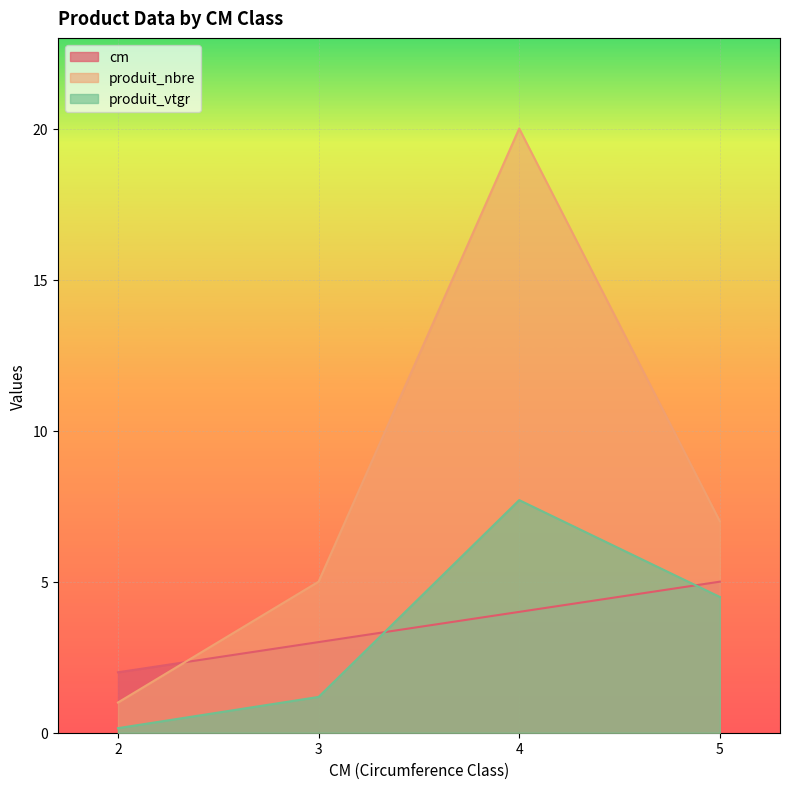

How many data points in produit_nbre are less than 7?

2